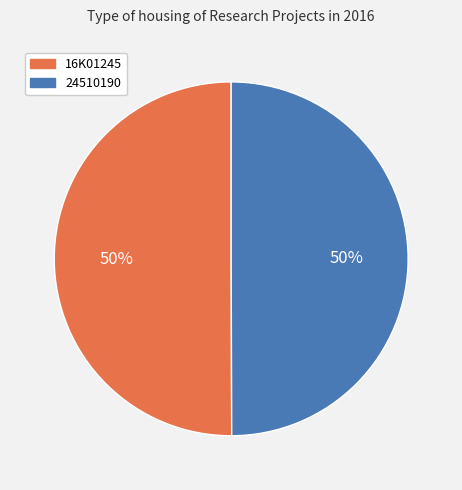

Count the number of slices in the pie.

2